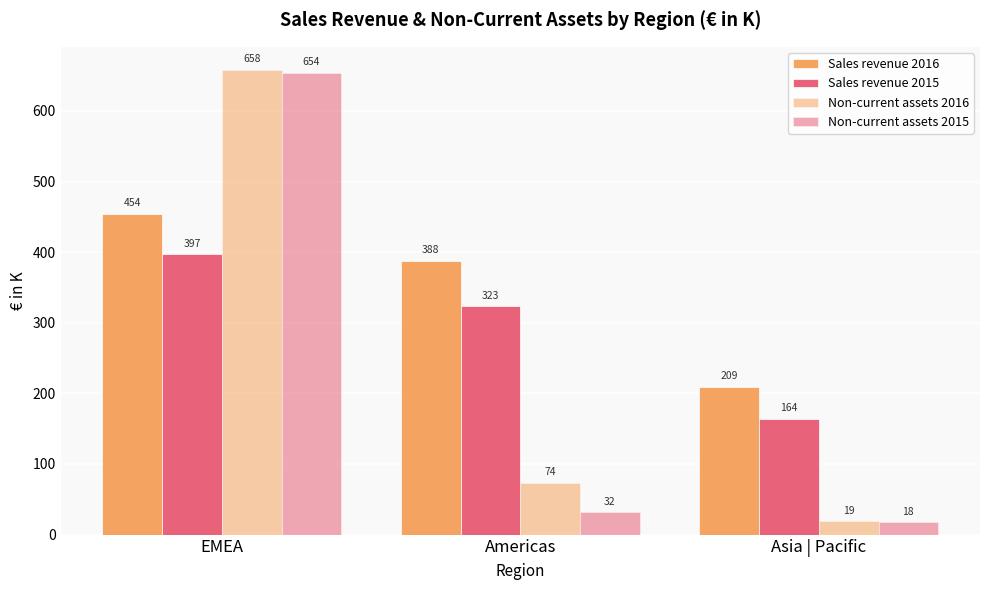

Are the bars grouped side by side (vs. stacked)?

Yes